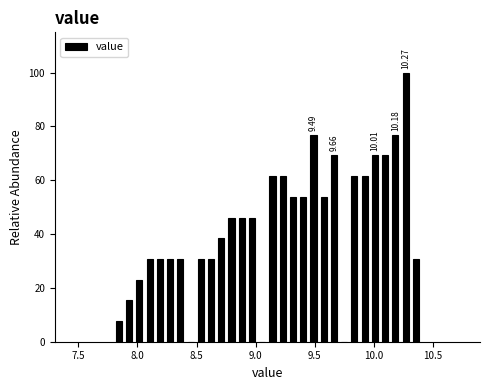

Around what value on the x-axis is the tallest bar? Give the approximate position of its centre, as read against the axis.

10.25